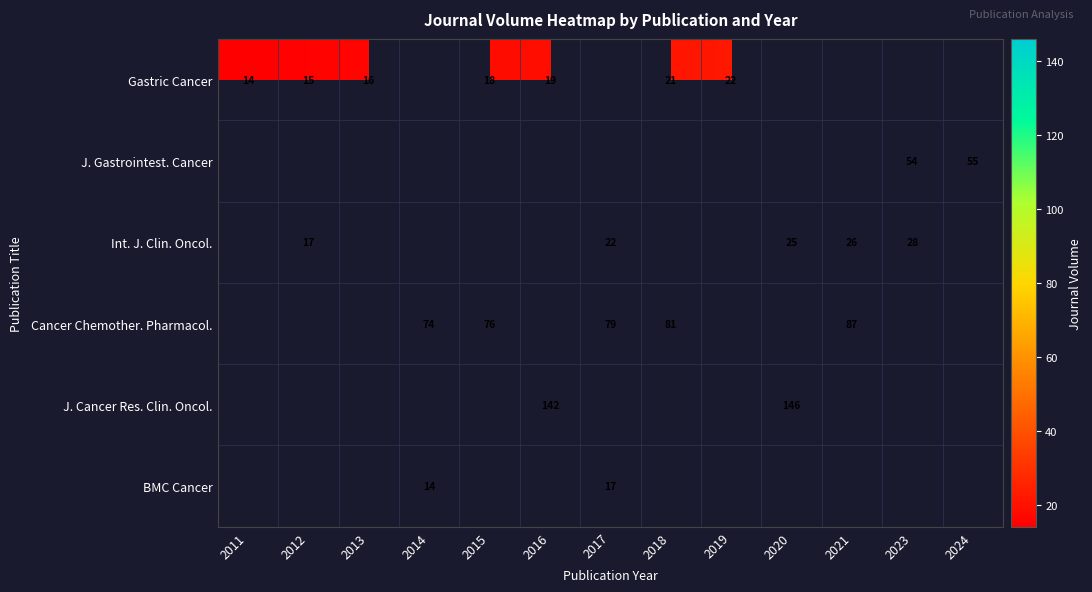

What is the minimum value shown in the chart?

14.0